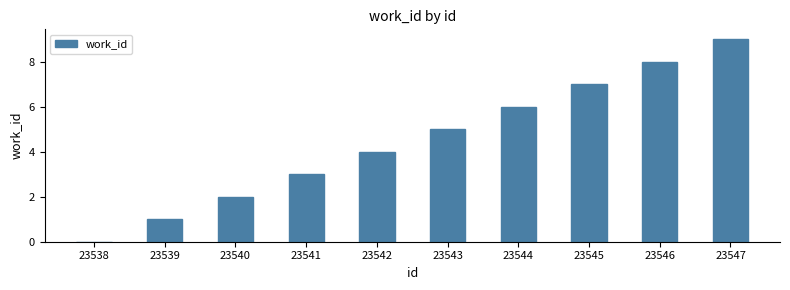

Which has a higher value, 23538 or 23545?

23545